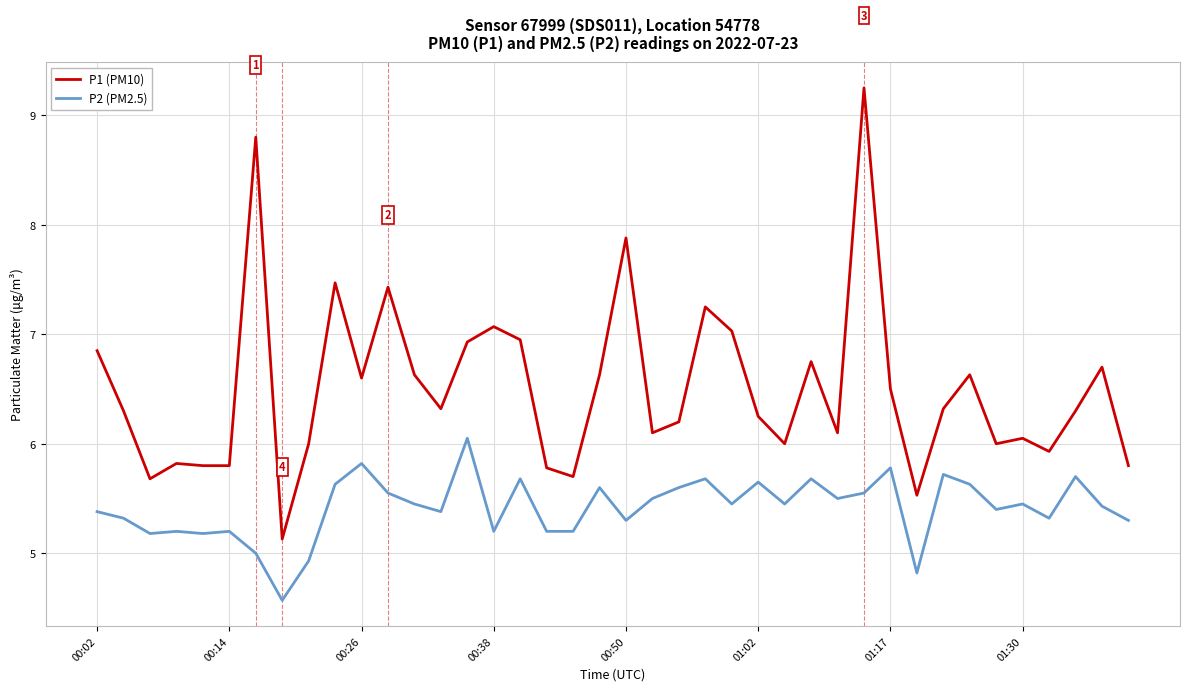

In P1 (PM10), how many points are higher than both neighbors (excluding endpoints)?

12